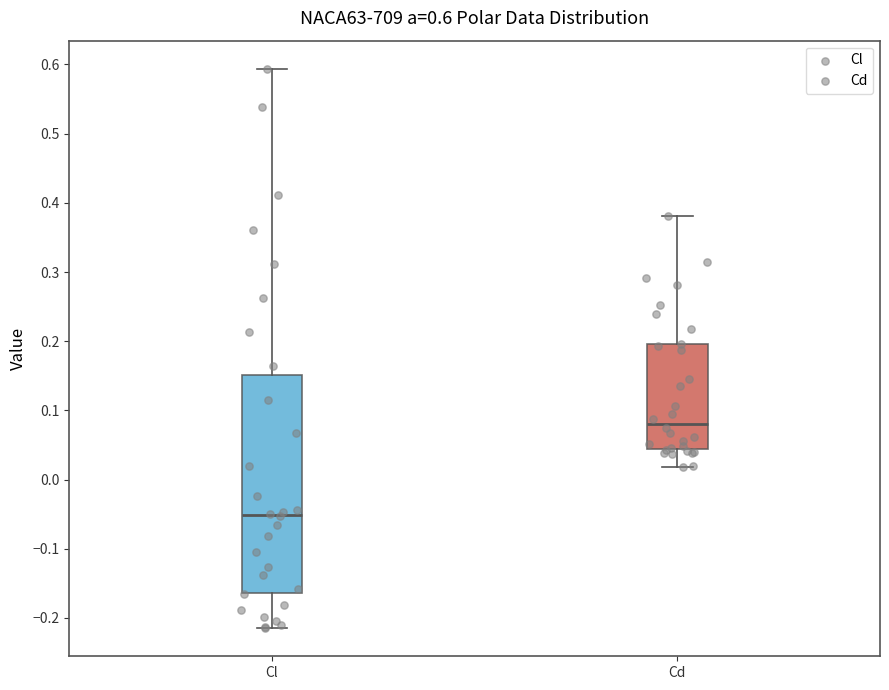

Comparing the boxes themselves (not the whiskers), which one is the tallest?

Cl